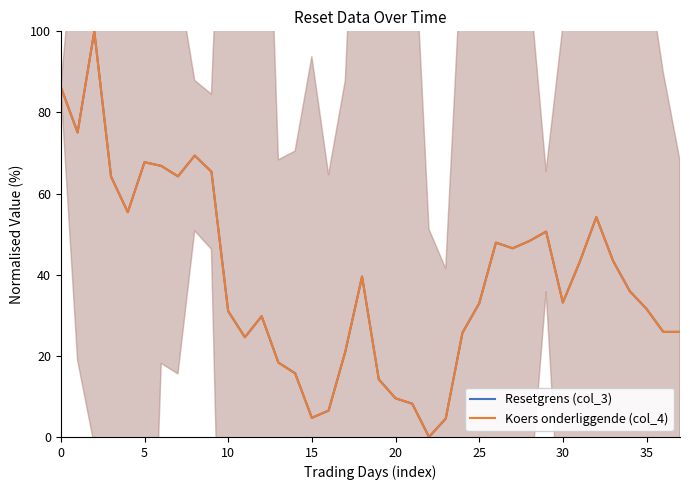

The Koers onderliggende (col_4) series shows 89.4 at 5. True or false?

False